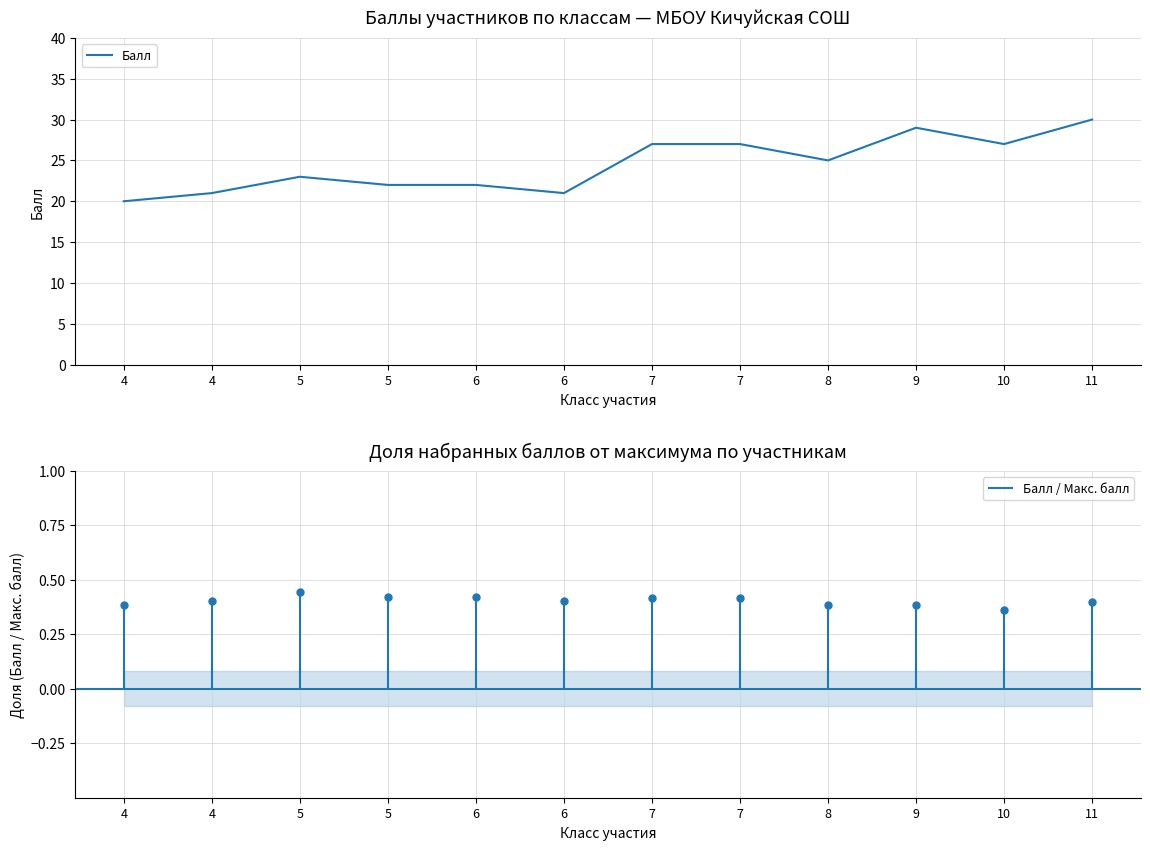

What is the difference between the values at 8 and 9?

4